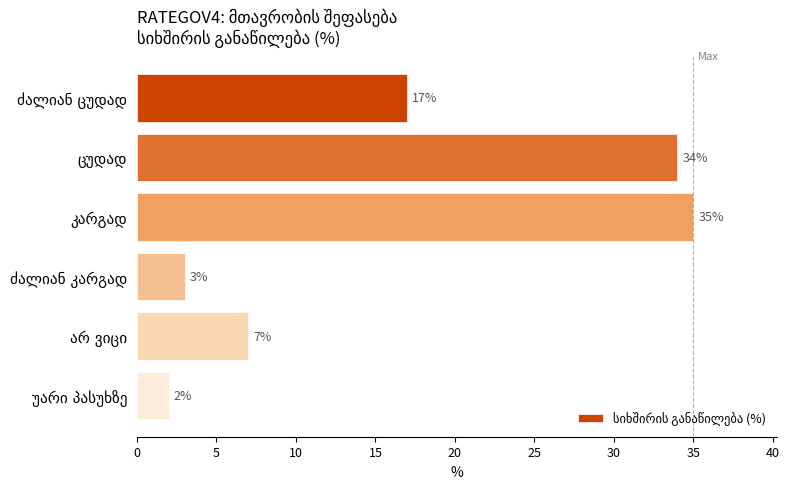

What is the difference between the maximum and second lowest values?

32